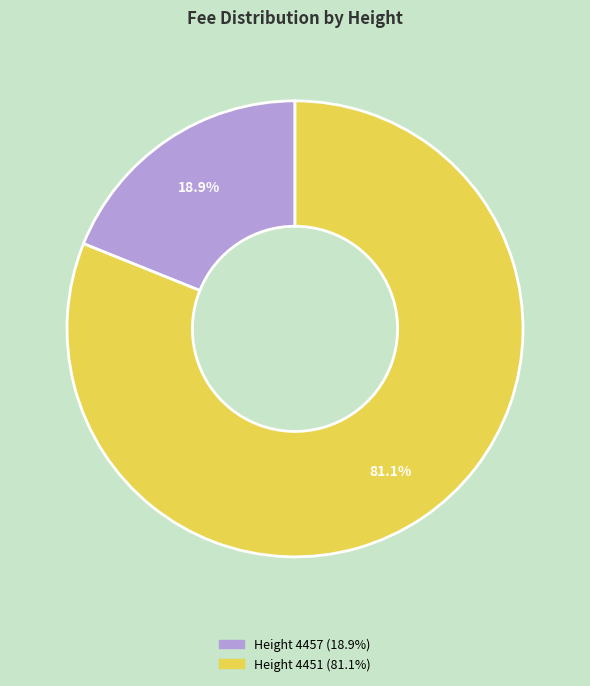

Count the number of slices in the pie.

2